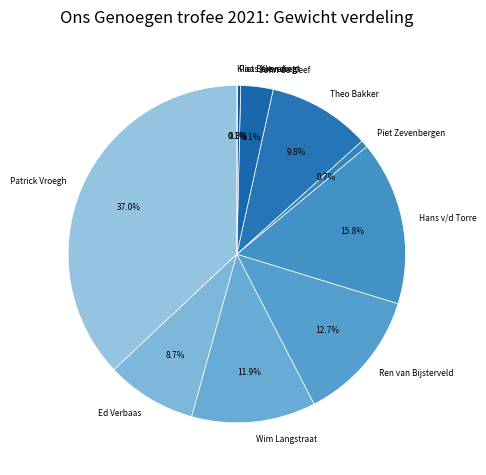

Is there any slice that represents more than half of the pie?

No